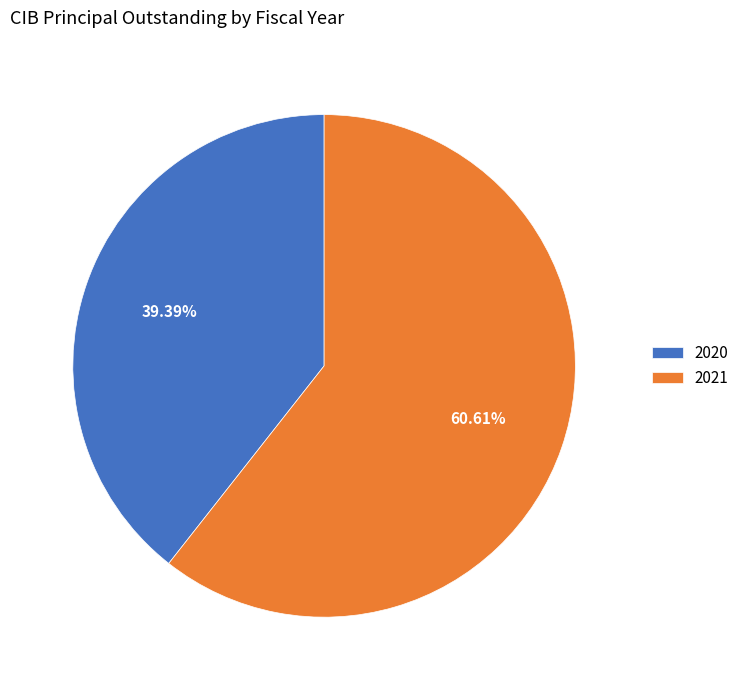

Rank the categories by value from lowest to highest.

2020, 2021